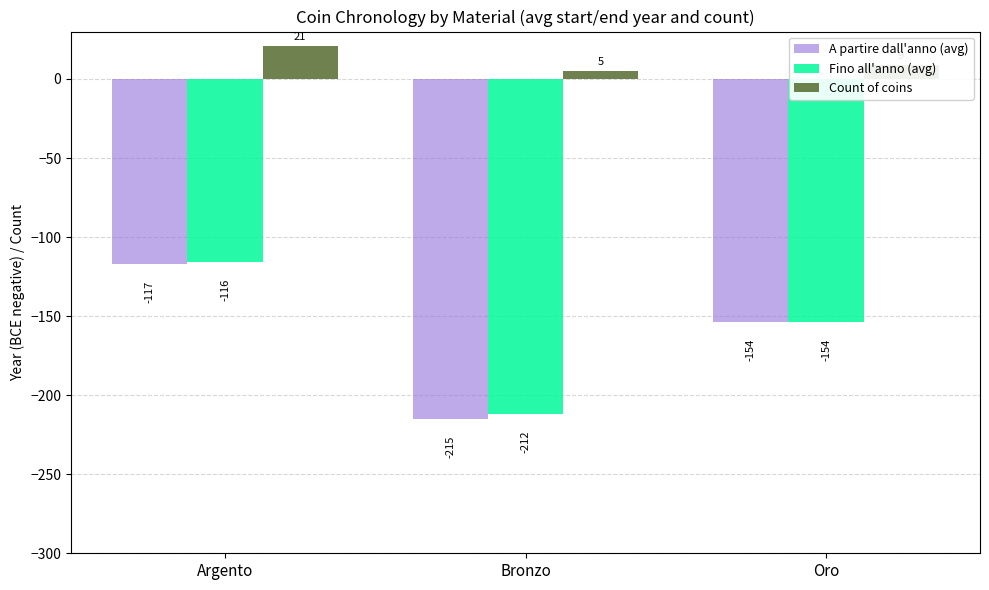

How many bars are there in total?

9